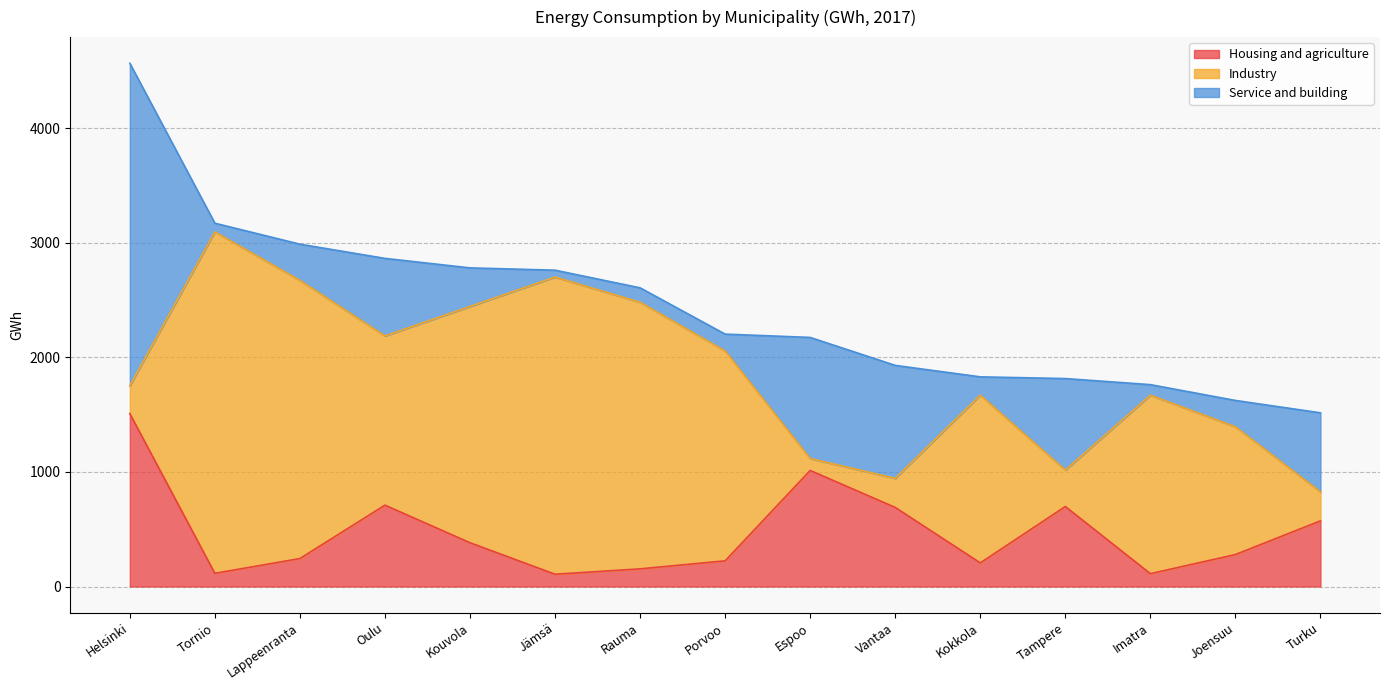

What is the lowest value of the Industry series?

104